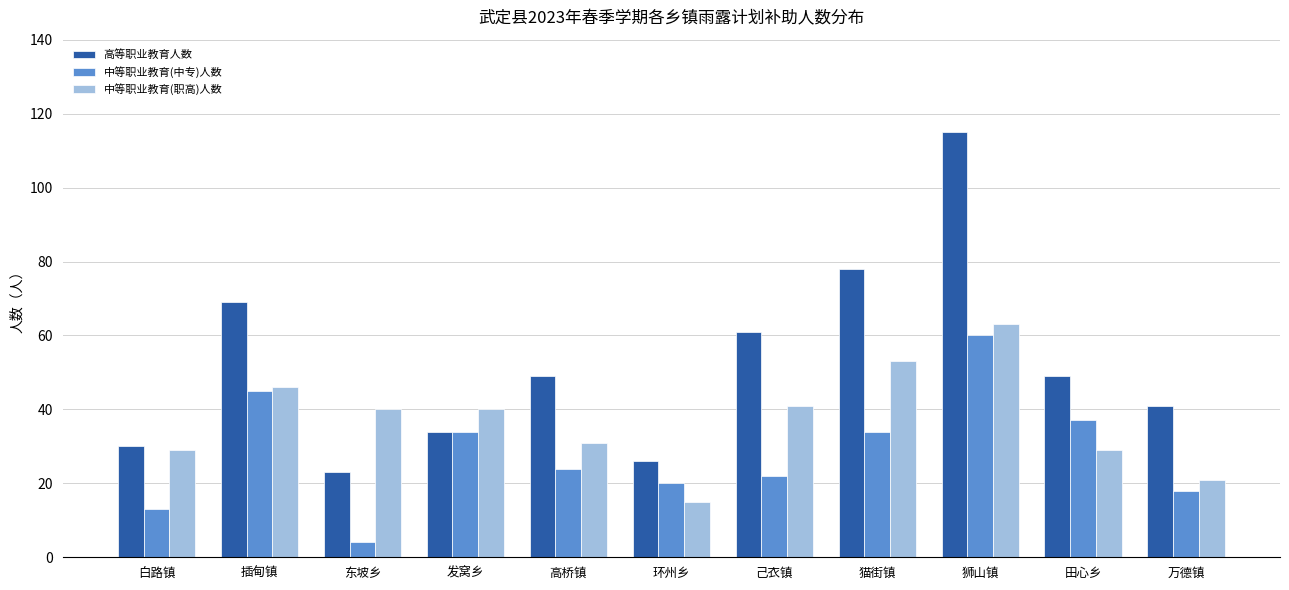

What is the total value across all series at 环州乡?

61